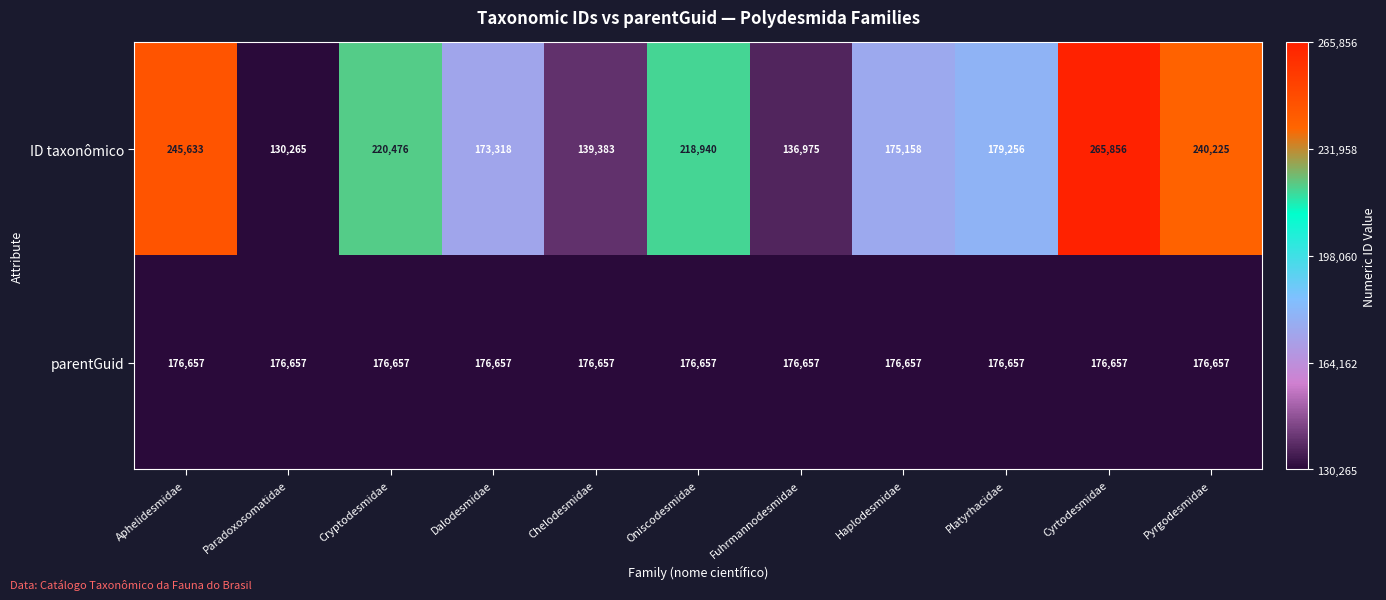

Reading left to right, what are all the values shown in this chart?

ID taxonômico: 245633	130265	220476	173318	139383	218940	136975	175158	179256	265856	240225
parentGuid: 176657	176657	176657	176657	176657	176657	176657	176657	176657	176657	176657